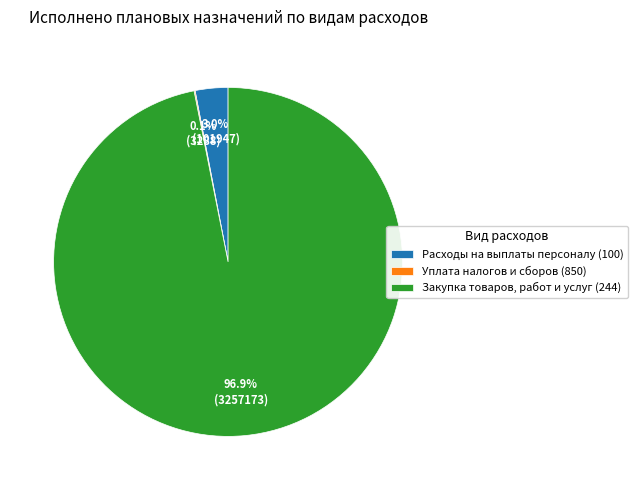

What is the total percentage of Закупка товаров, работ и услуг (244) and Расходы на выплаты персоналу (100)?

99.9%